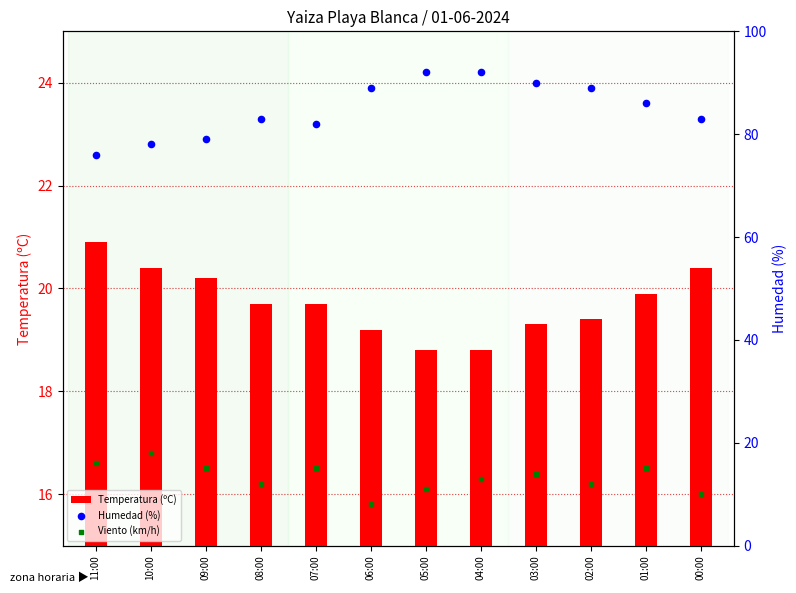

Is the value of Humedad (%) at 03:00 greater than the value of Temperatura (ºC) at 05:00?

Yes